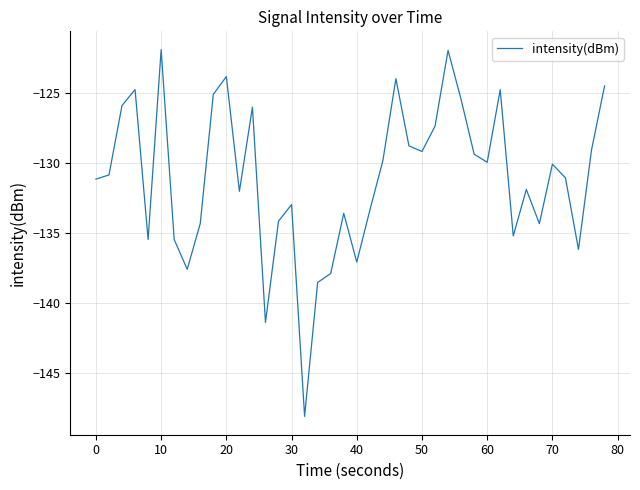

What is the difference between the maximum and minimum values?

26.1